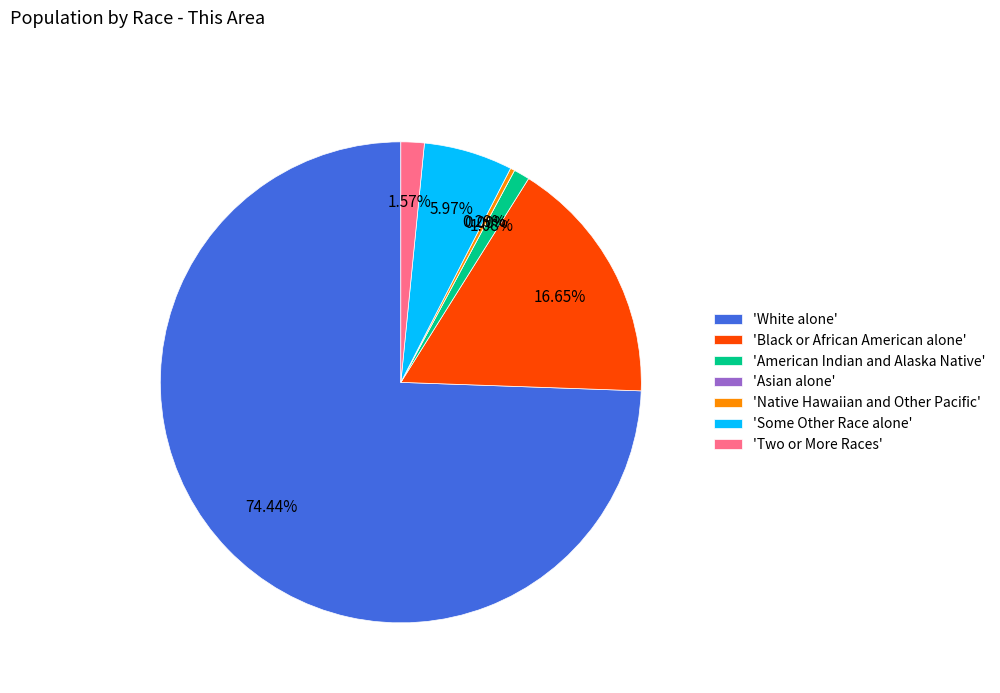

To the nearest percent, what is the combined percentage of Native Hawaiian and Other Pacific and American Indian and Alaska Native?

1%